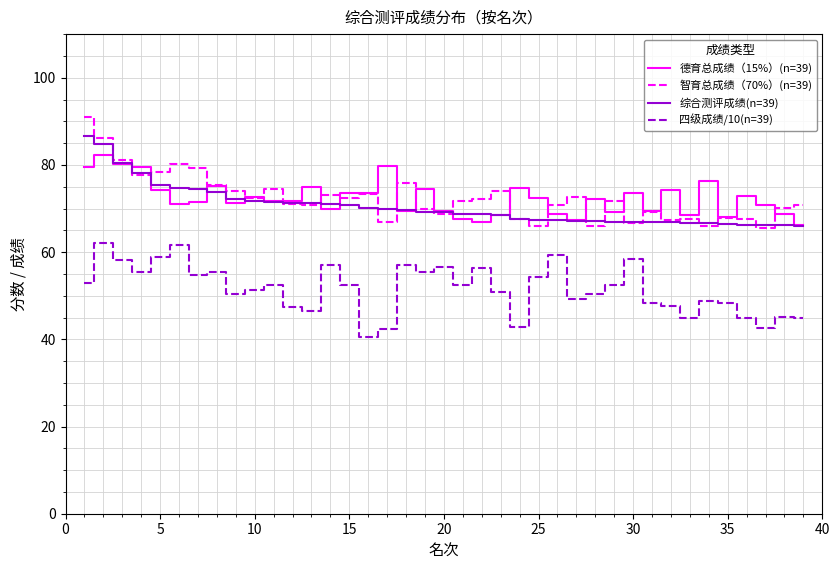

True or false: 德育总成绩（15%）(n=39) and 四级成绩/10(n=39) intersect in this chart.

False